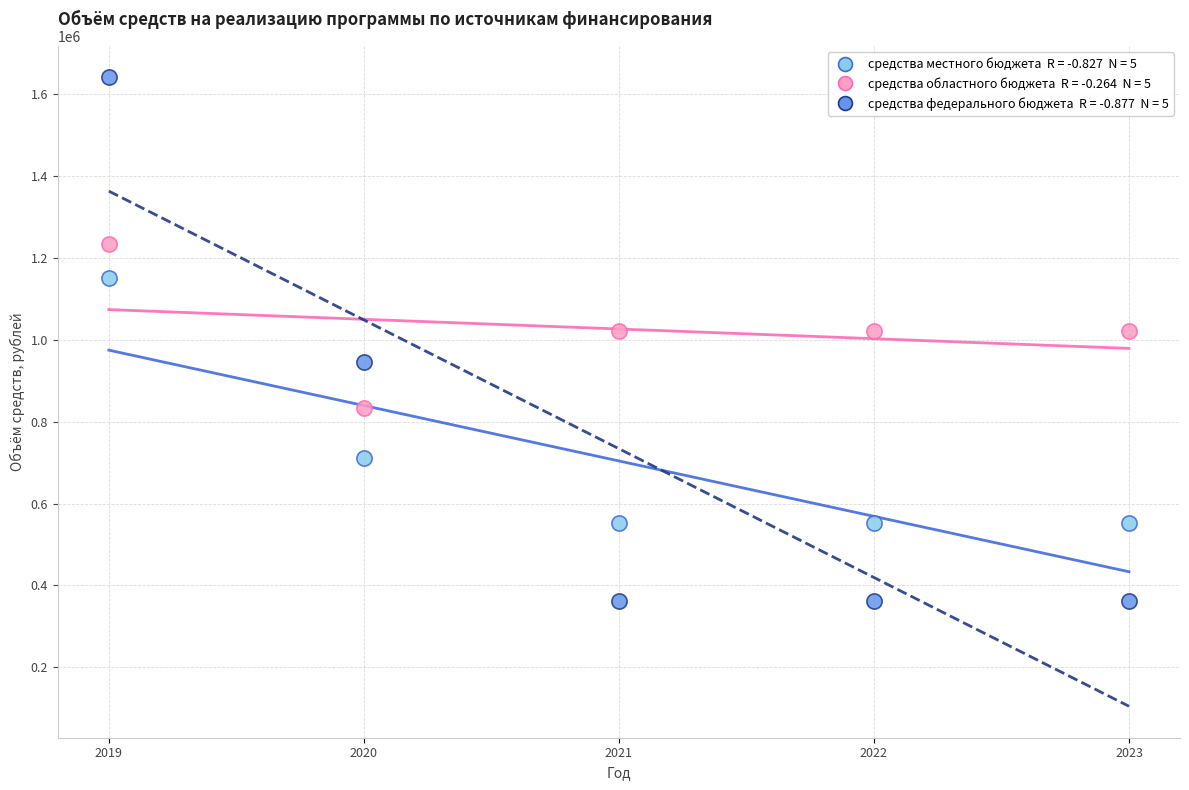

Across all data points, what is the range of Y values (max minus min)?

1279226.2